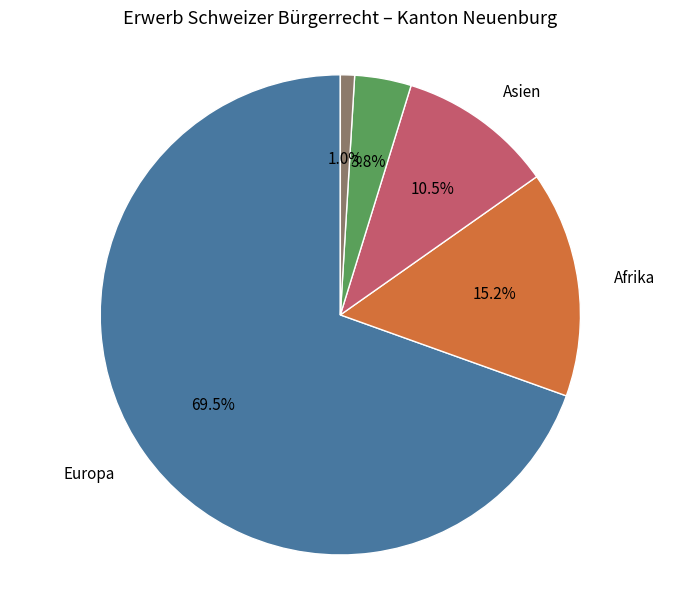

Is there any slice that represents more than half of the pie?

Yes